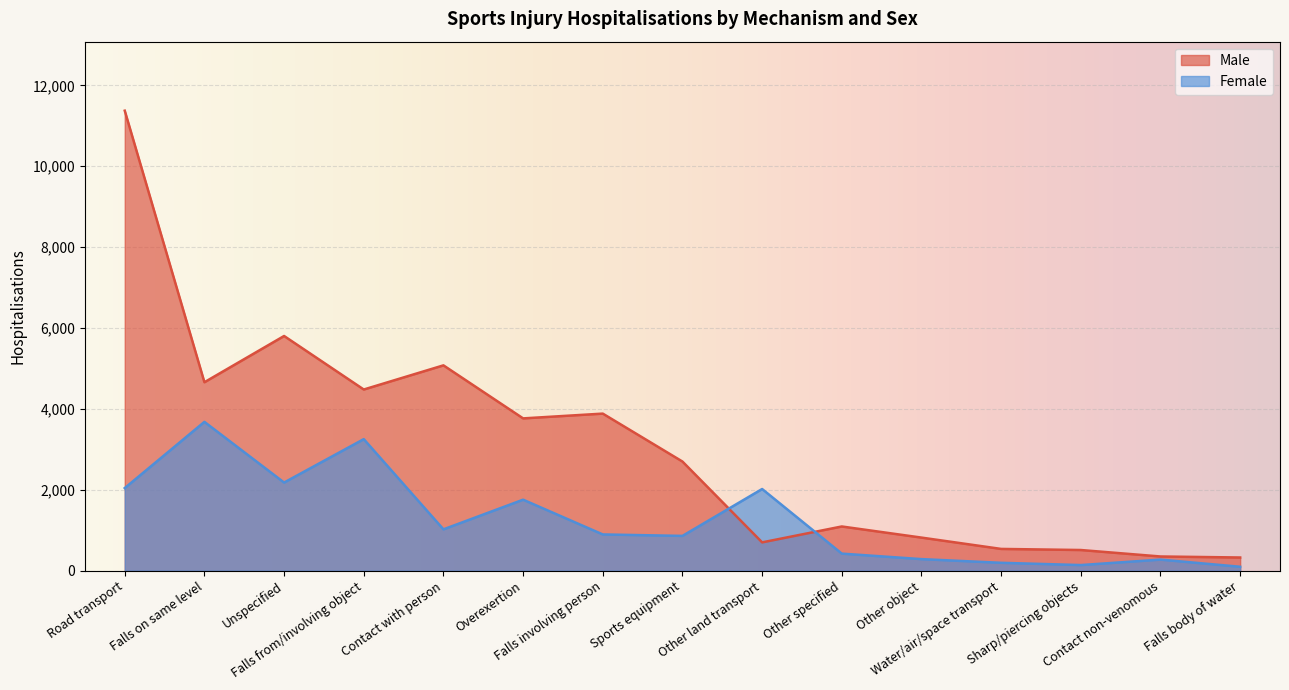

Does the chart display data point markers on the line(s)?

No